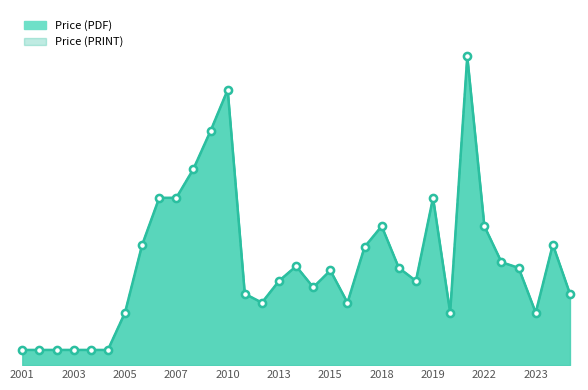

At which category is the sum across all series the highest?

2021